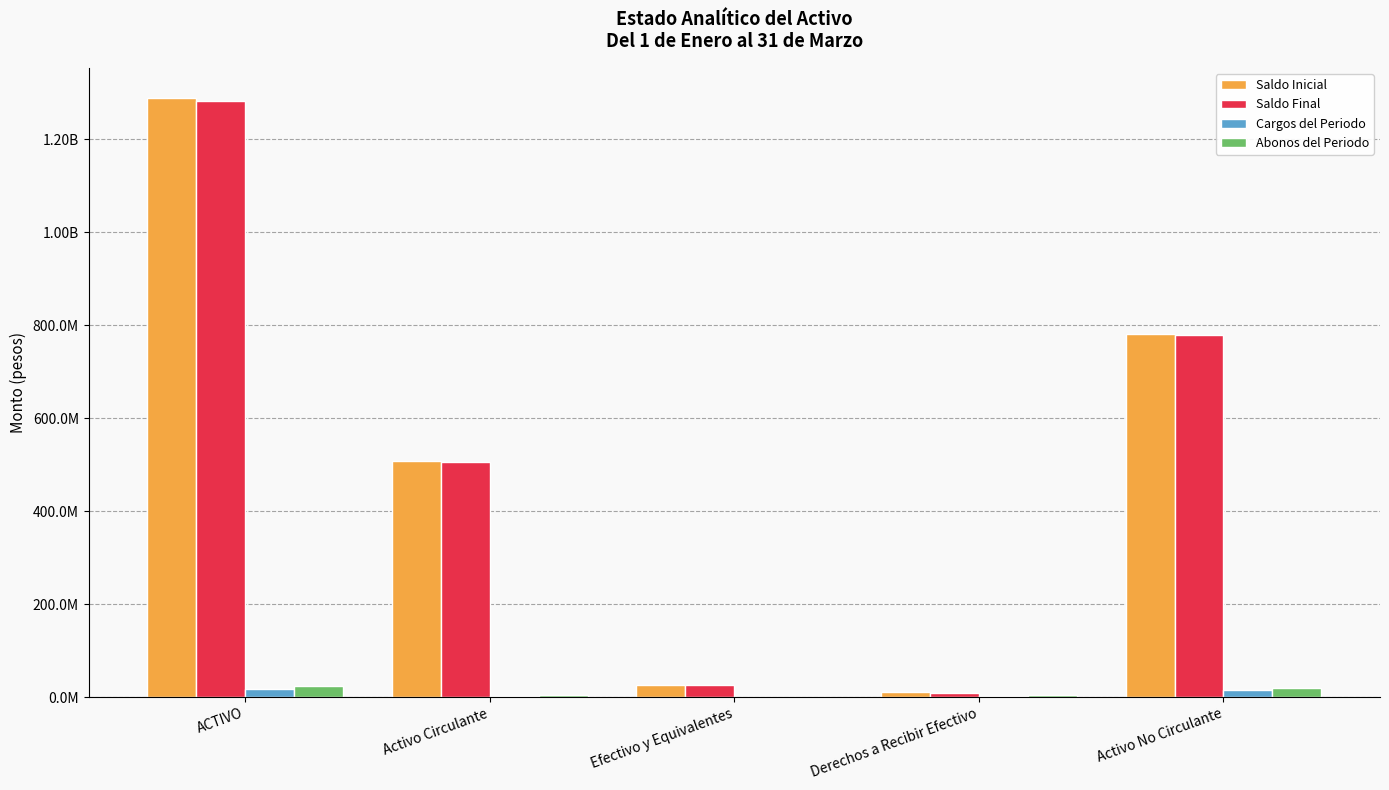

Rank the series at Derechos a Recibir Efectivo from highest to lowest value.

Saldo Inicial, Saldo Final, Abonos del Periodo, Cargos del Periodo